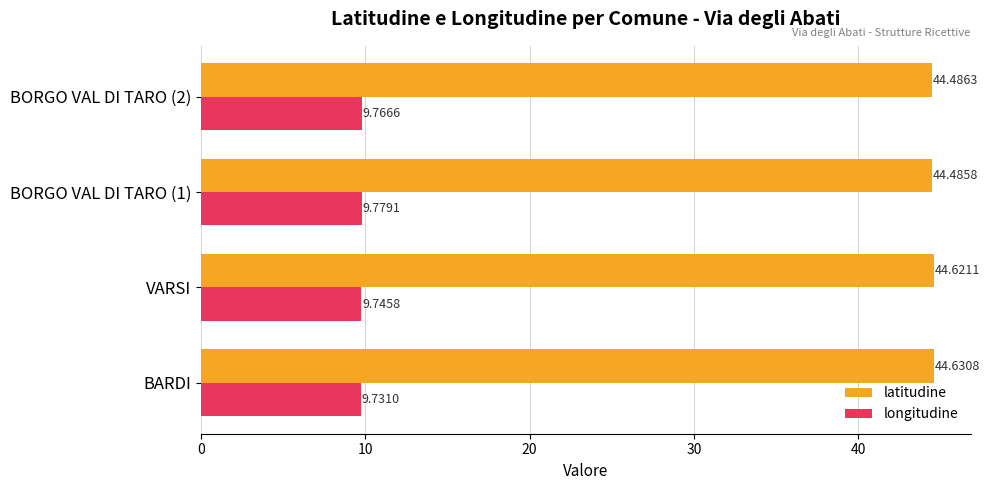

Which series has the largest range (max minus min)?

latitudine